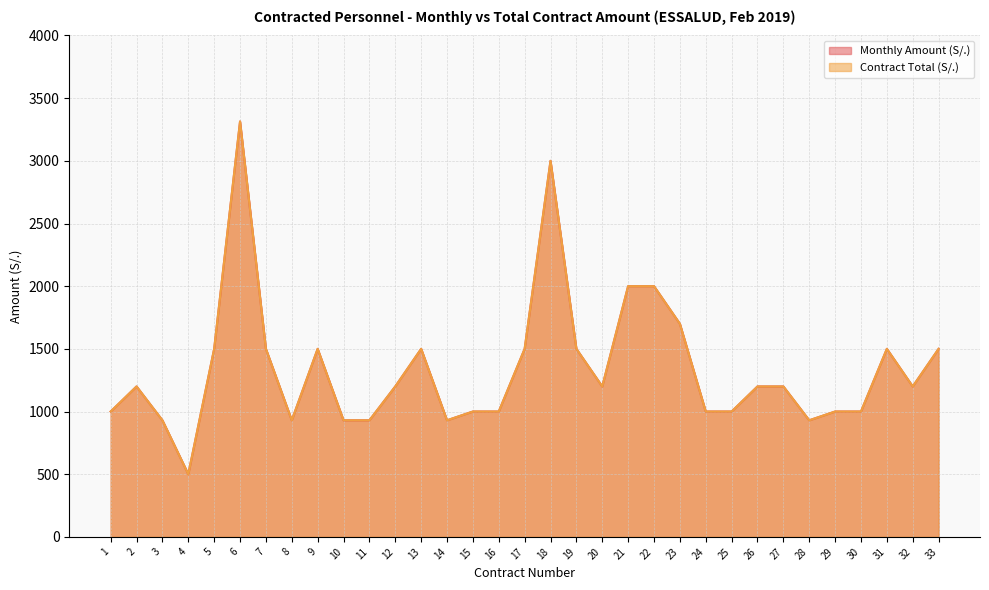

Rank the series by their maximum value, from lowest to highest.

Monthly Amount (S/.), Contract Total (S/.)